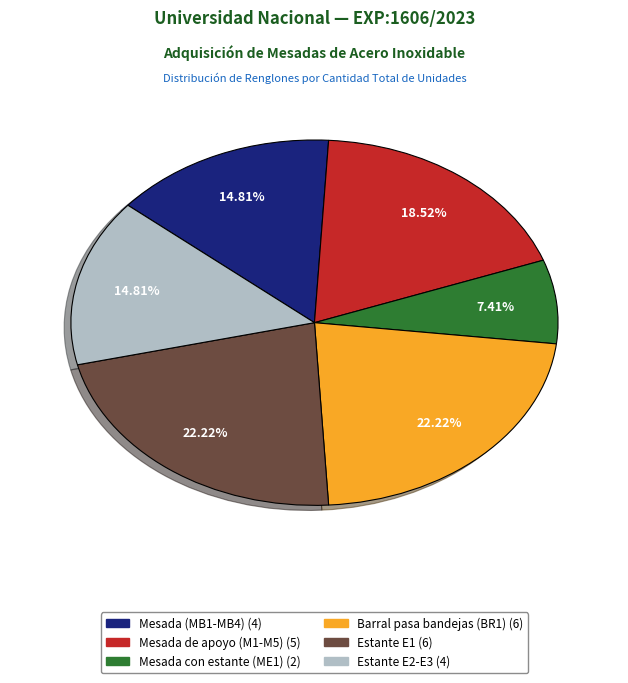

Count the number of slices in the pie.

6